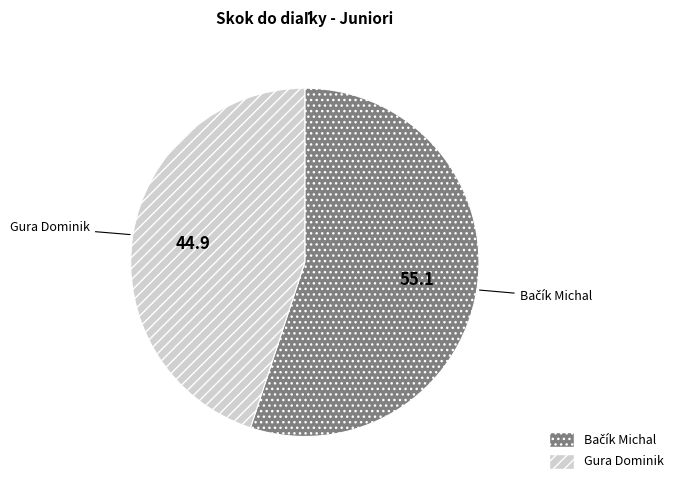

Which slice is the smallest?

Gura Dominik